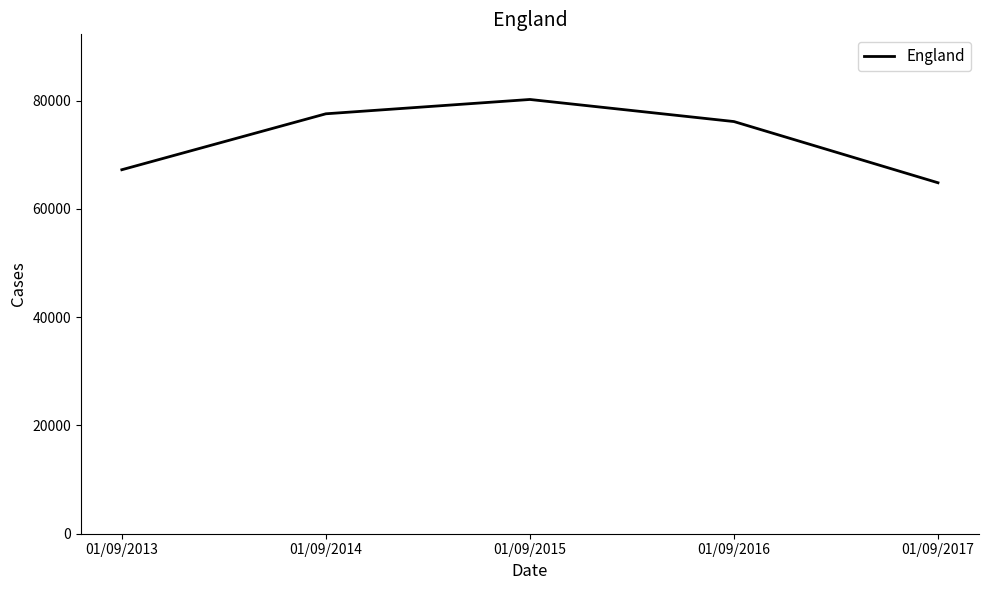

List the labels in order of value, smallest first.

01/09/2017, 01/09/2013, 01/09/2016, 01/09/2014, 01/09/2015